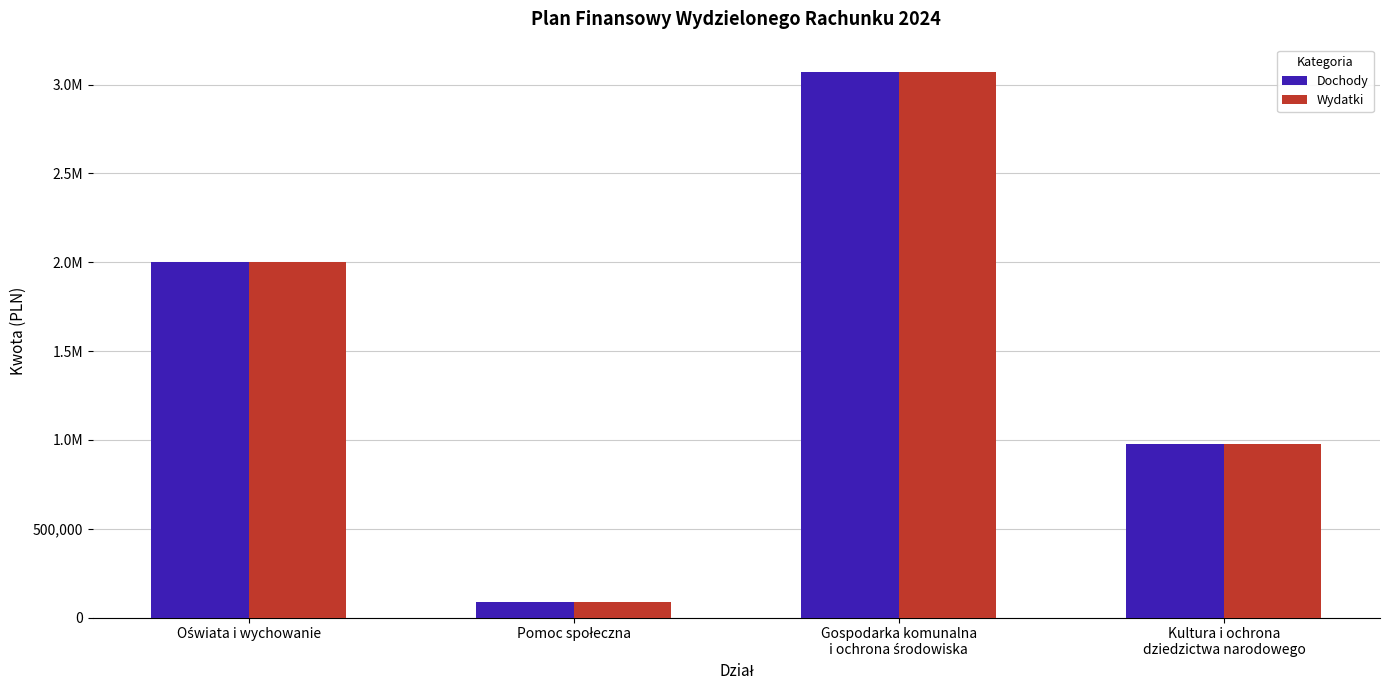

Which series has the largest total across all categories?

Dochody